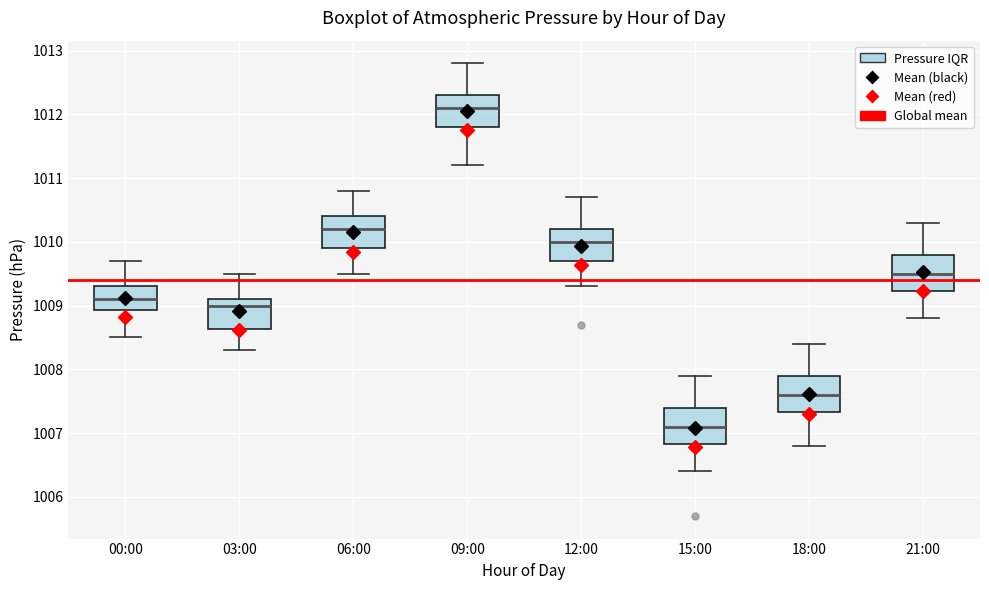

Where does the upper whisker of the box for 00:00 end on the y-axis? The values are not printed on the chart, so give them approximately, as read against the axis.

1009.7